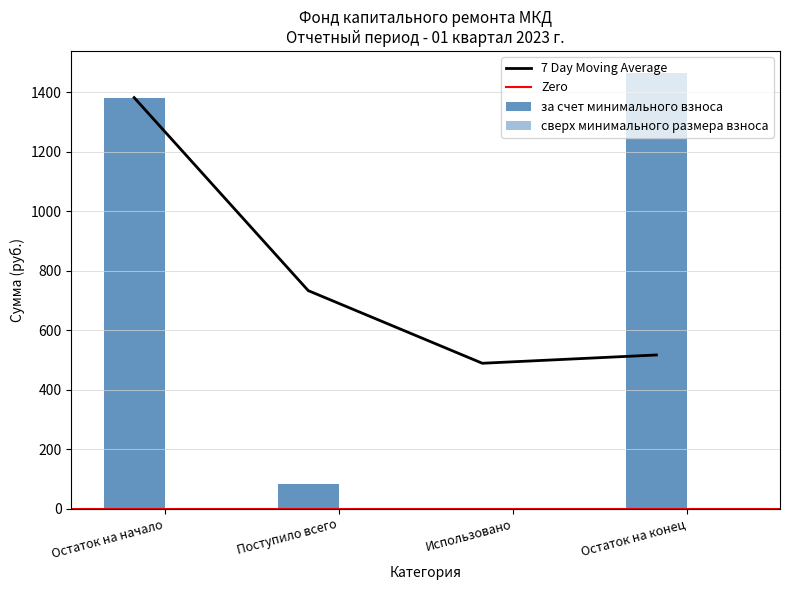

Which category has the lowest value across all series?

Использовано